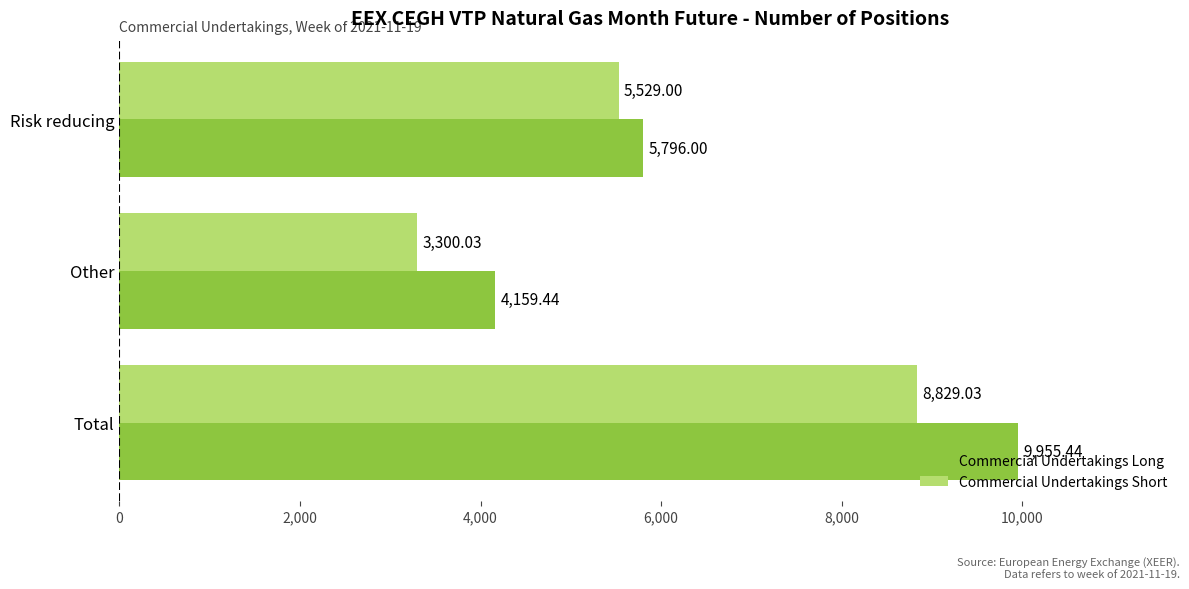

What is the difference between the Commercial Undertakings Long values at Other and Risk reducing?

1636.6